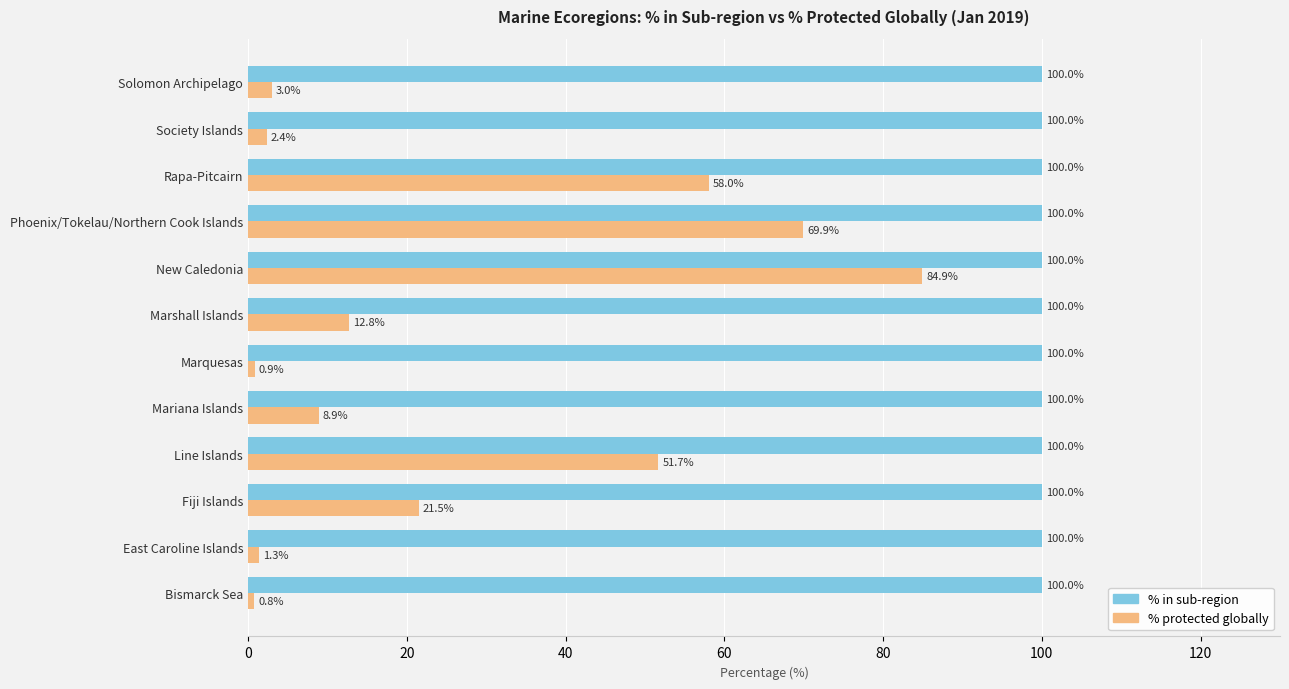

True or false: % in sub-region has a value of 100.0 at Marshall Islands.

True